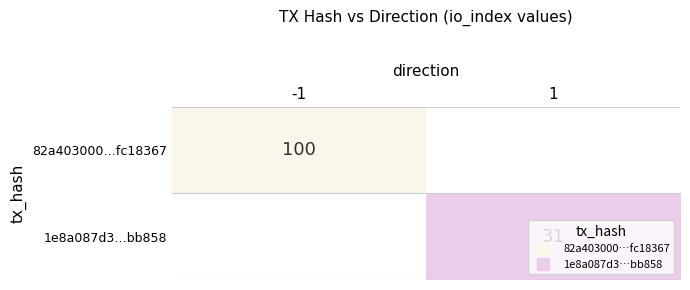

At which category does the chart reach its peak across all series?

-1